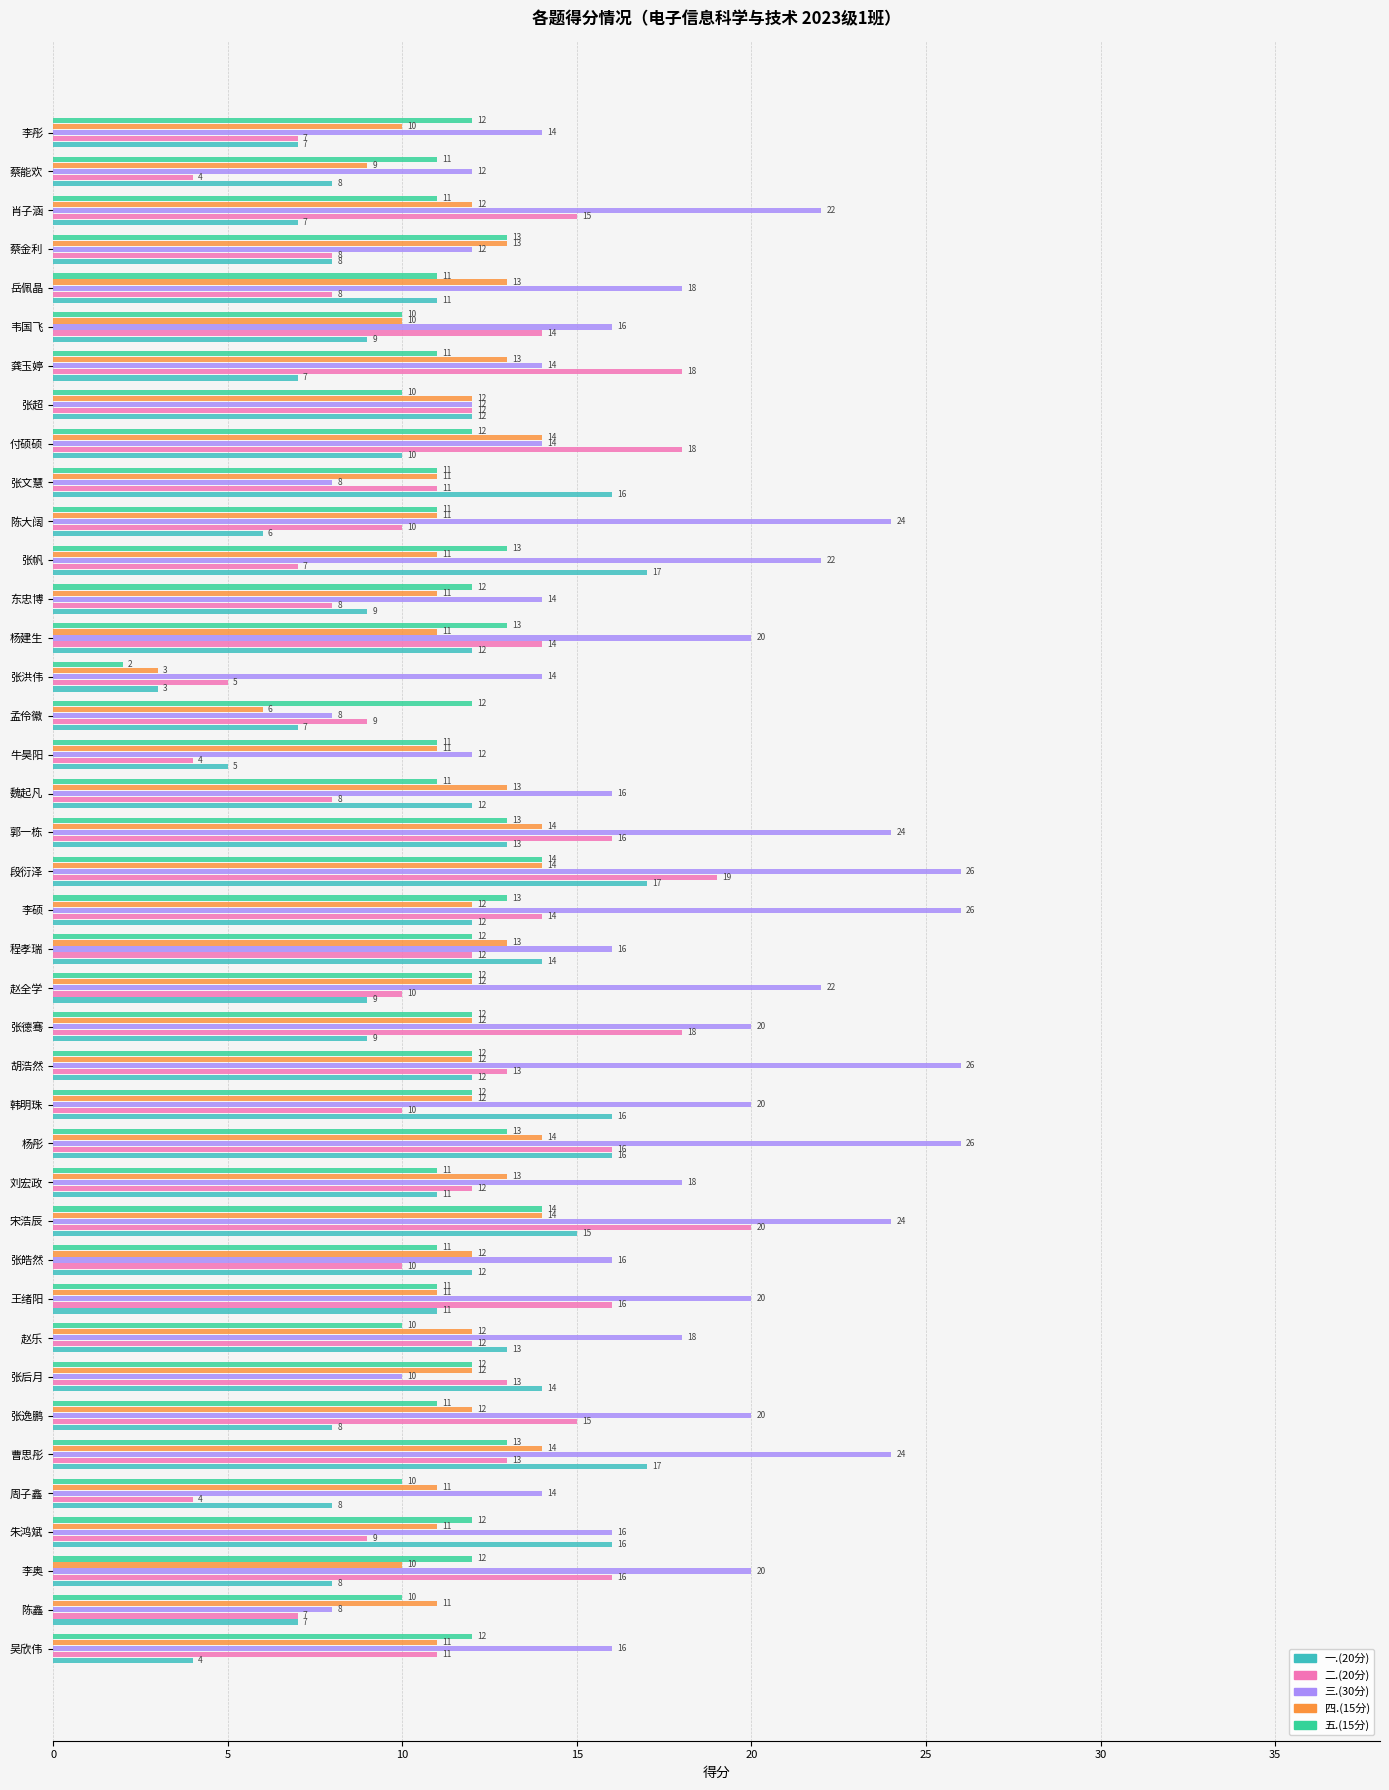

Between 胡浩然 and 段衍泽, which series saw the biggest shift?

二.(20分)